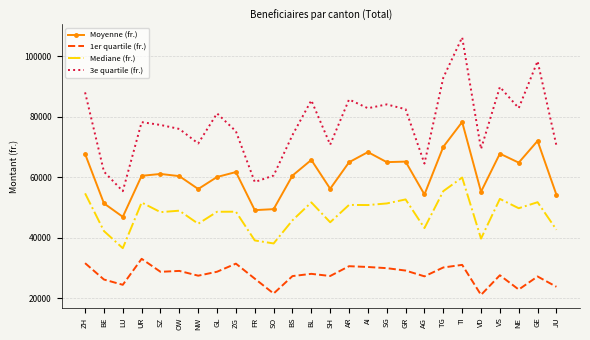

What is the total value across all series at BE?

181769.4